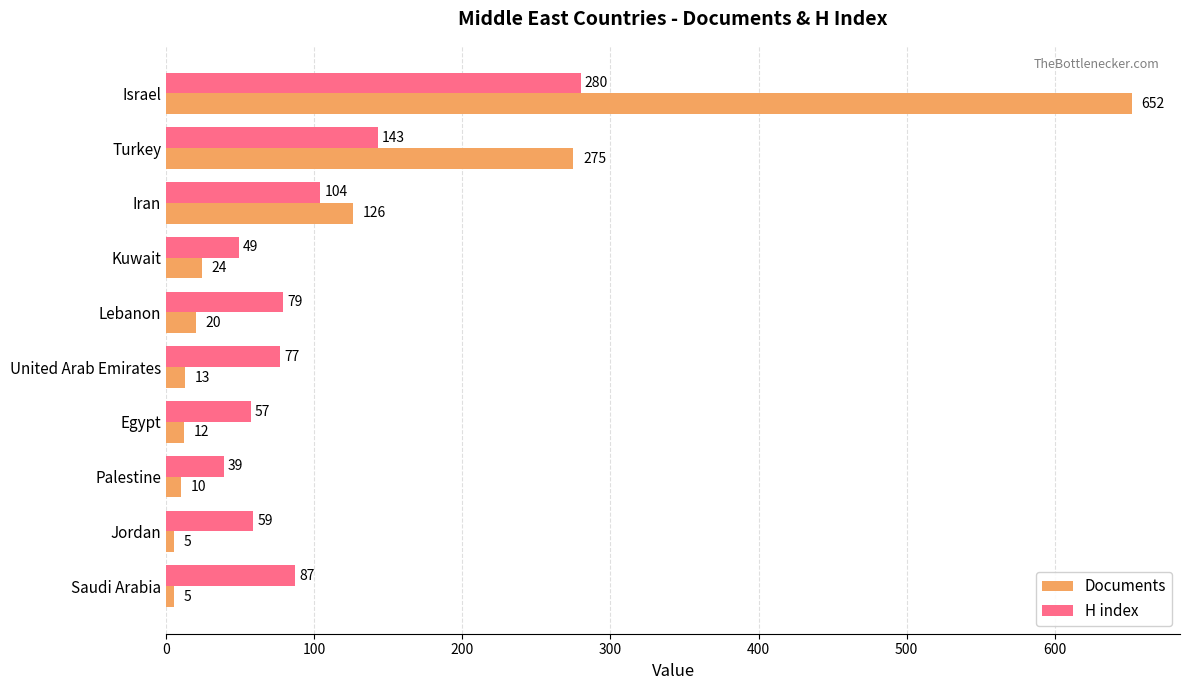

What is the difference between the second highest and second lowest values in the Documents series?

270